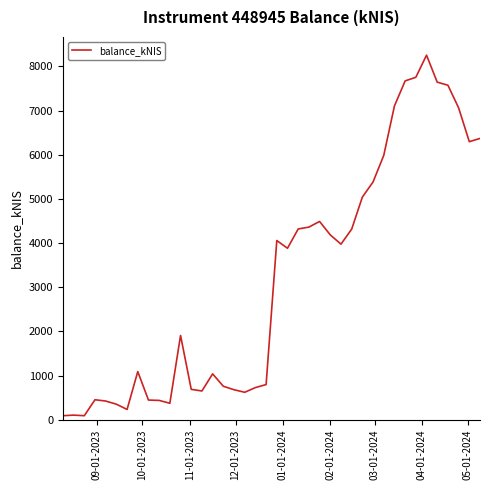

What is the maximum value shown in the chart?

8254.4